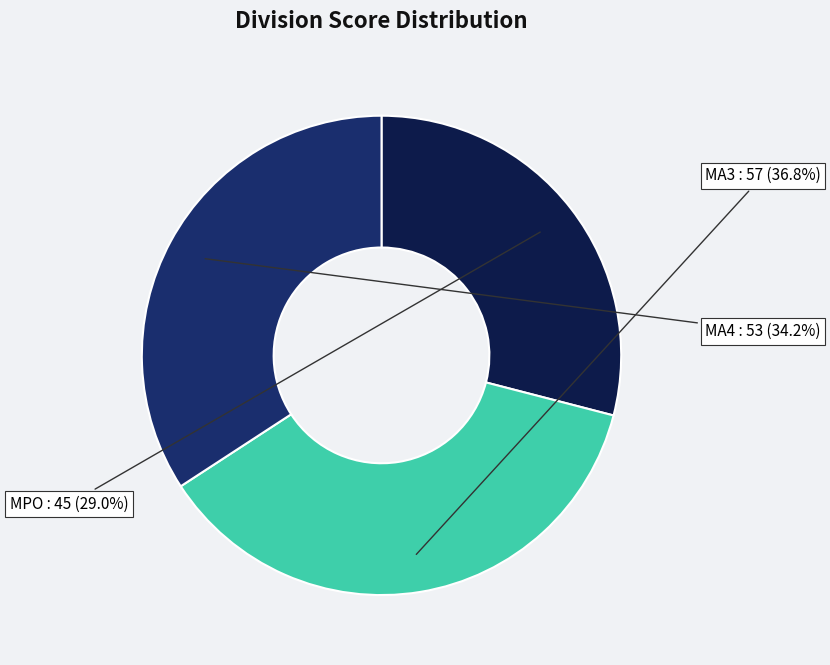

How many segments does this pie chart have?

3